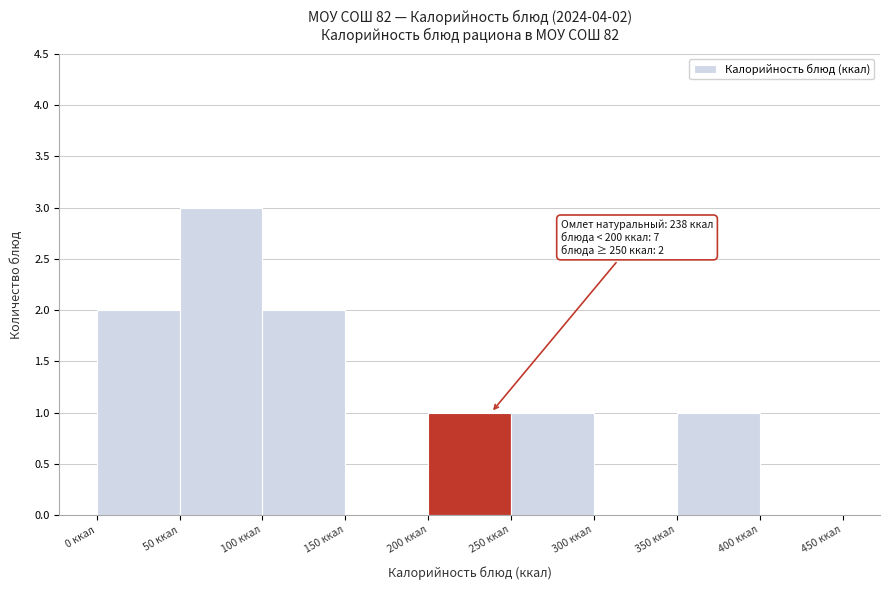

Over which range of the x-axis is the bar tallest?

50 to 100